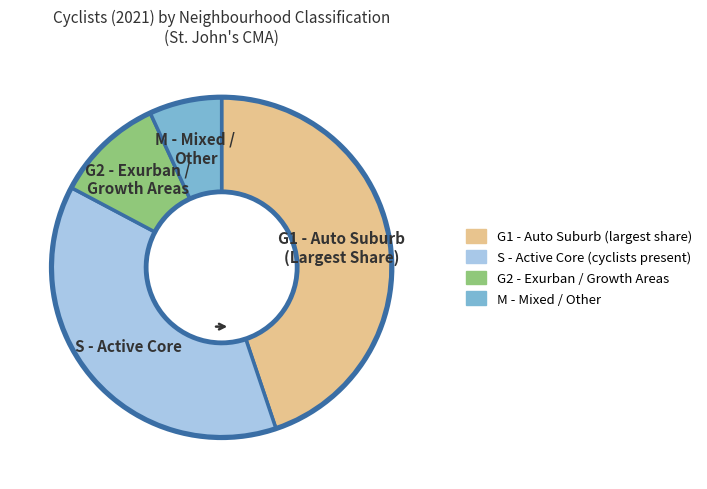

Between G1 - Auto Suburb (Largest Share) and G2 - Exurban / Growth Areas, which is larger?

G1 - Auto Suburb (Largest Share)